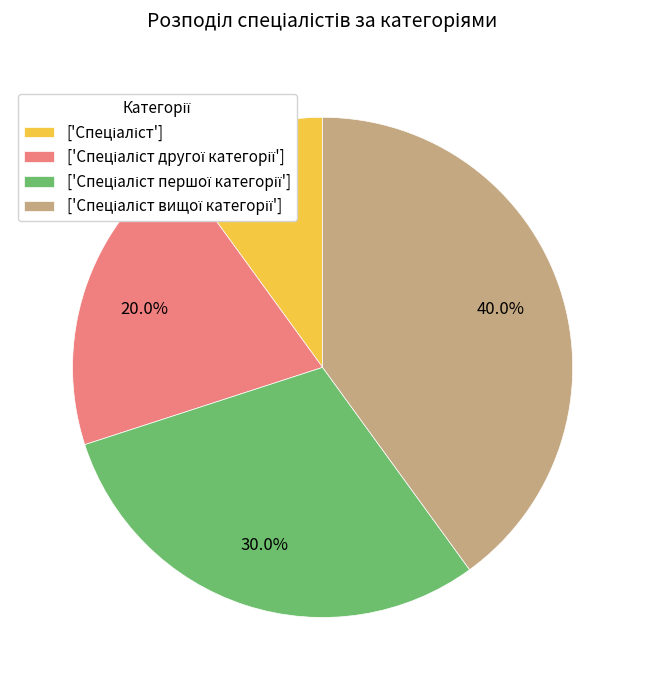

Does any single category account for the majority?

No